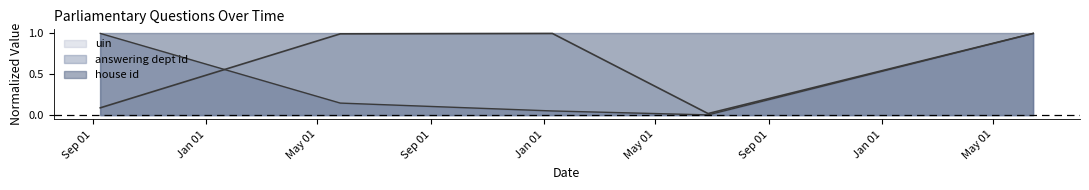

What is the label of the 4th point from the left?

2022-06-27